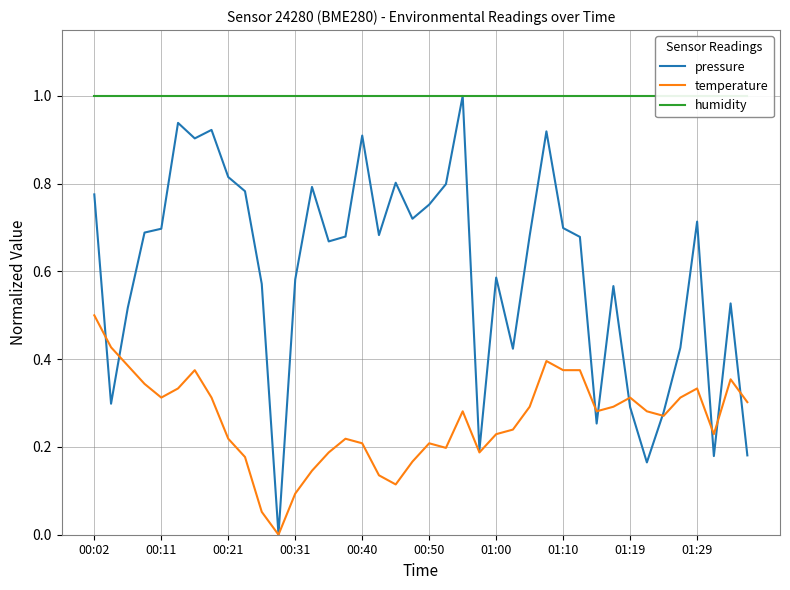

Count the number of categories in the chart.

40